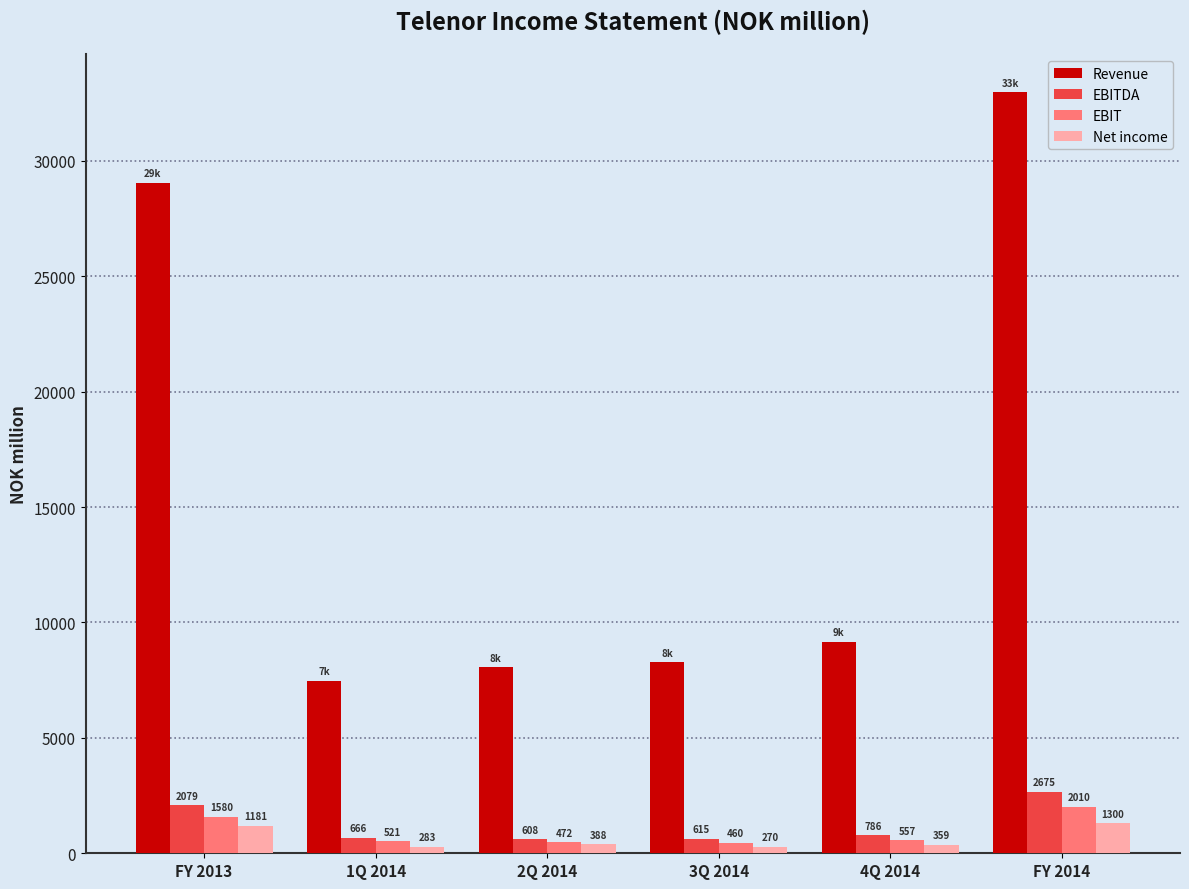

Which series has the largest total across all categories?

Revenue